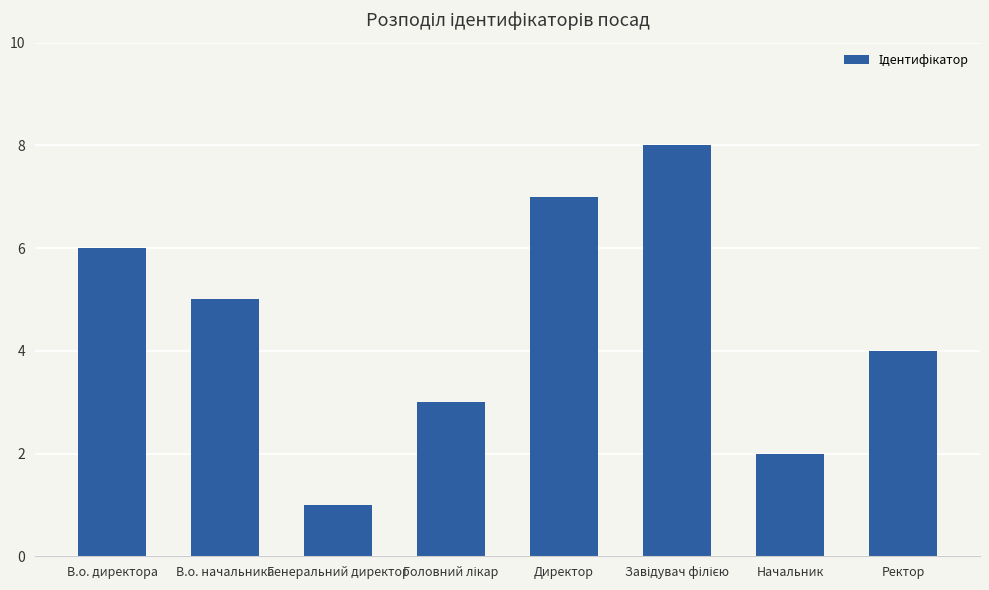

What is the change in value from Генеральний директор to Директор?

+6